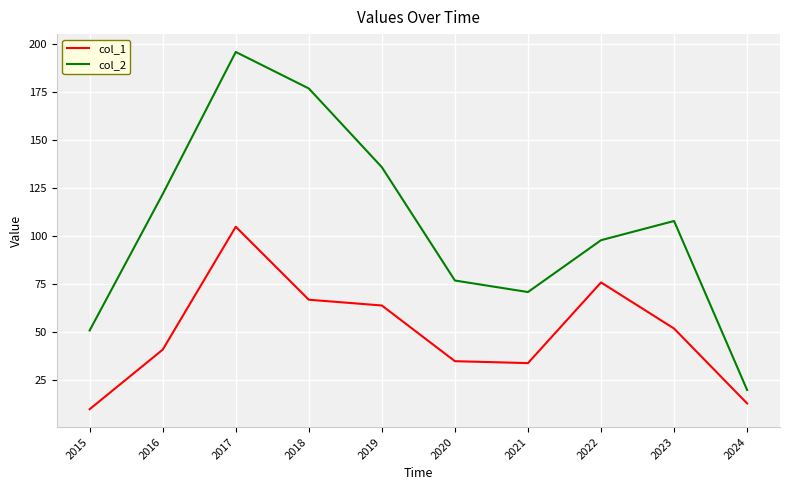

What is the spread (max minus min) of values at 2019?

72